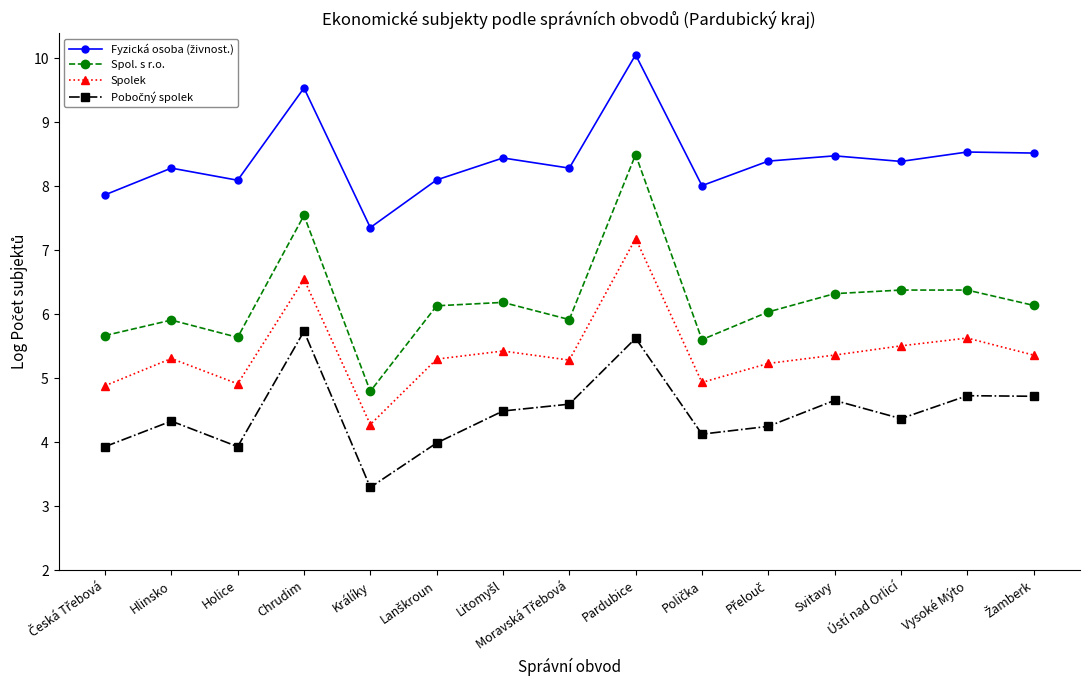

At which category is the sum across all series the highest?

Pardubice